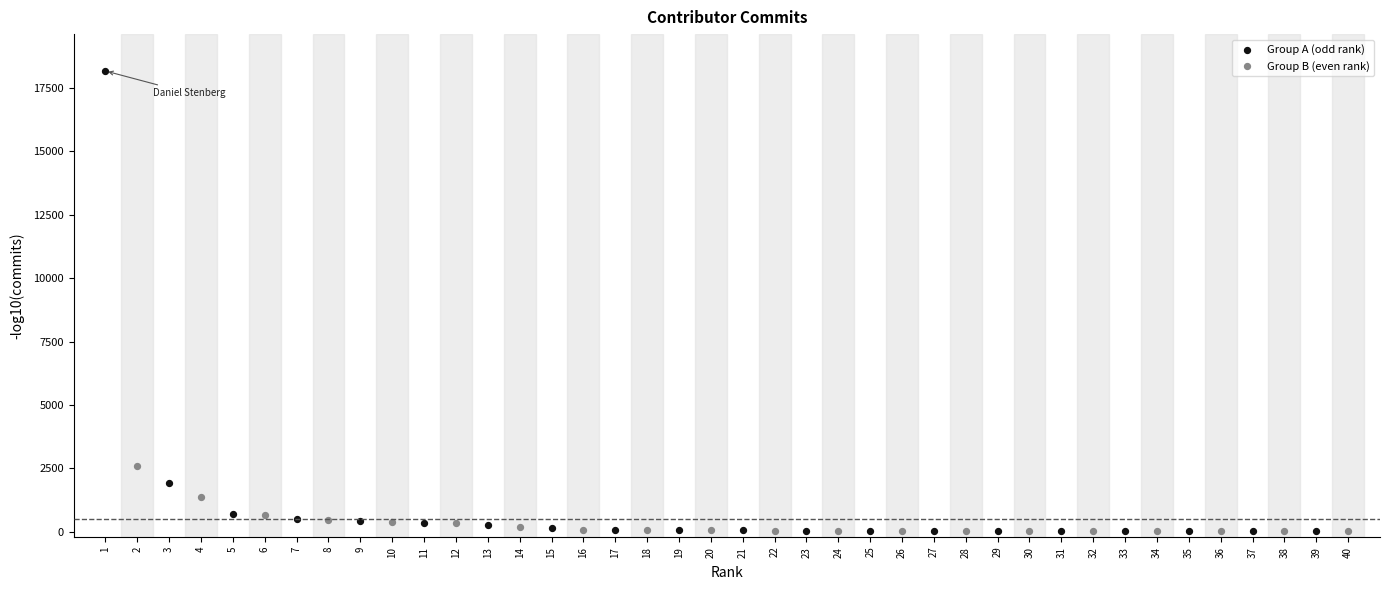

Which series has the largest Y range (max minus min)?

Group A (odd rank)